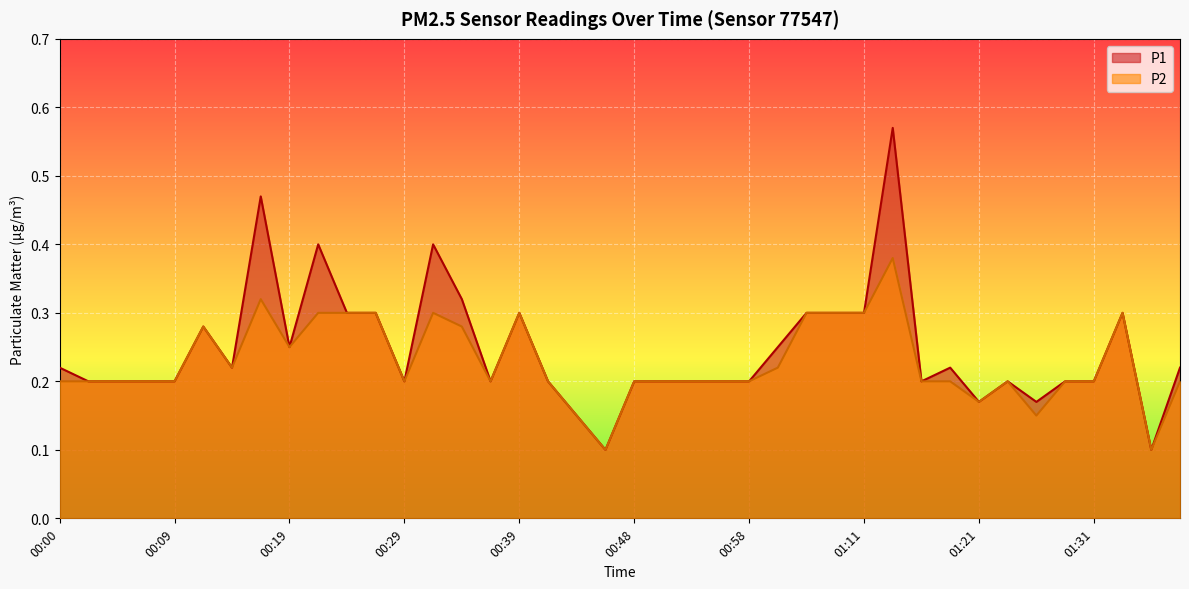

Which category has the highest value in the P2 series?

01:13